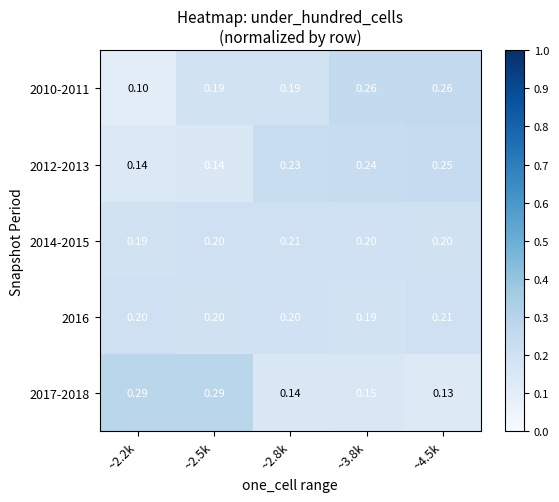

Is the value of 2010-2011 at ~2.2k greater than the value of 2014-2015 at ~4.5k?

No